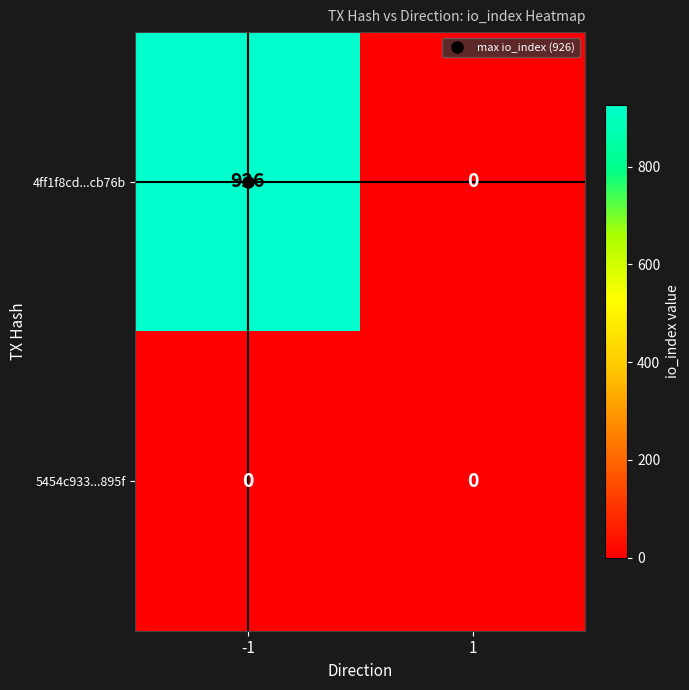

What is the total value across all series at -1?

926